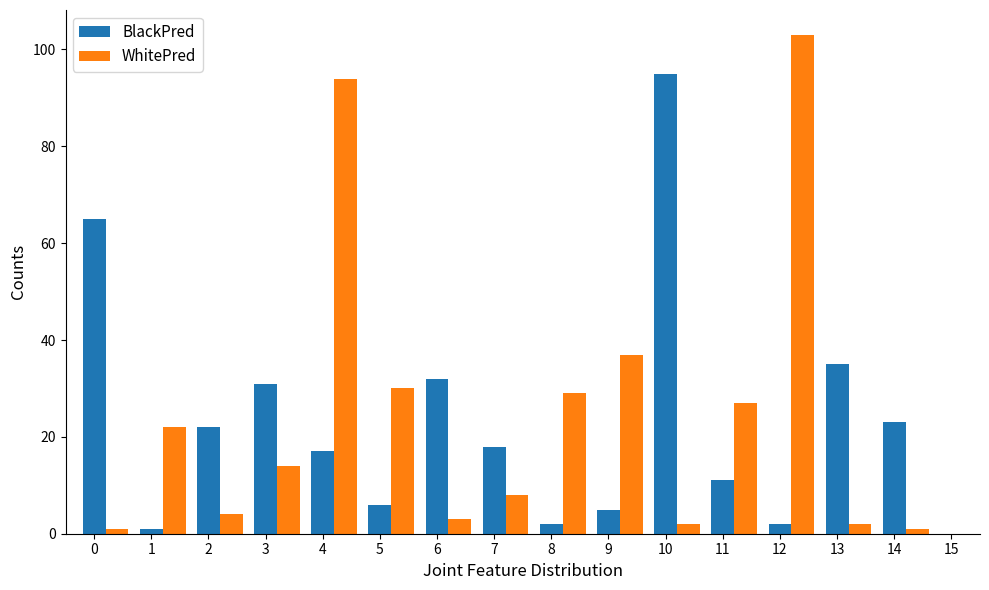

Are the bars horizontal?

No